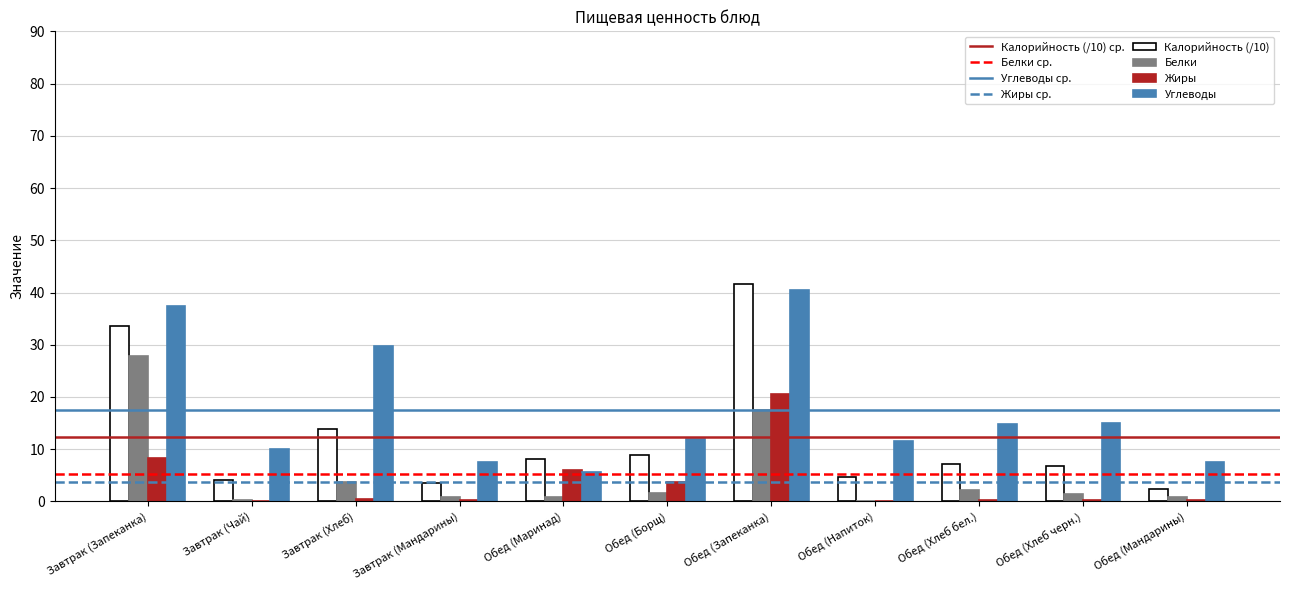

What is the sum of all Жиры values?

40.2